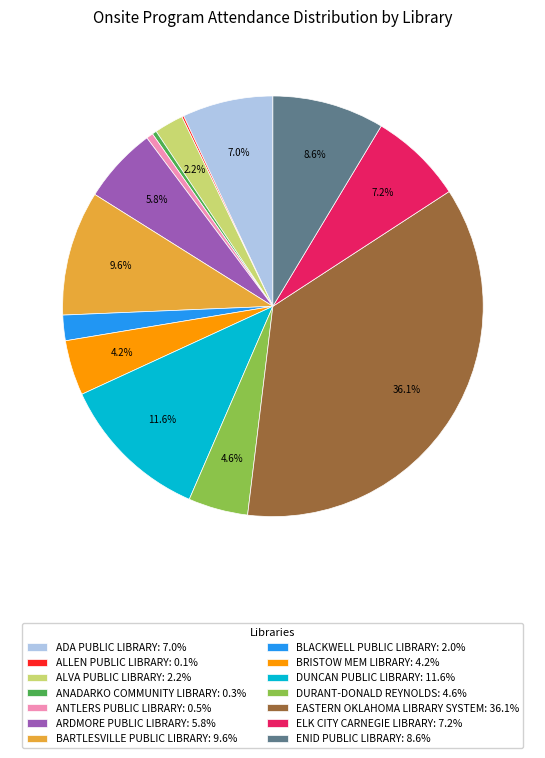

Between ELK CITY CARNEGIE LIBRARY: 7.2% and BRISTOW MEM LIBRARY: 4.2%, which is larger?

ELK CITY CARNEGIE LIBRARY: 7.2%